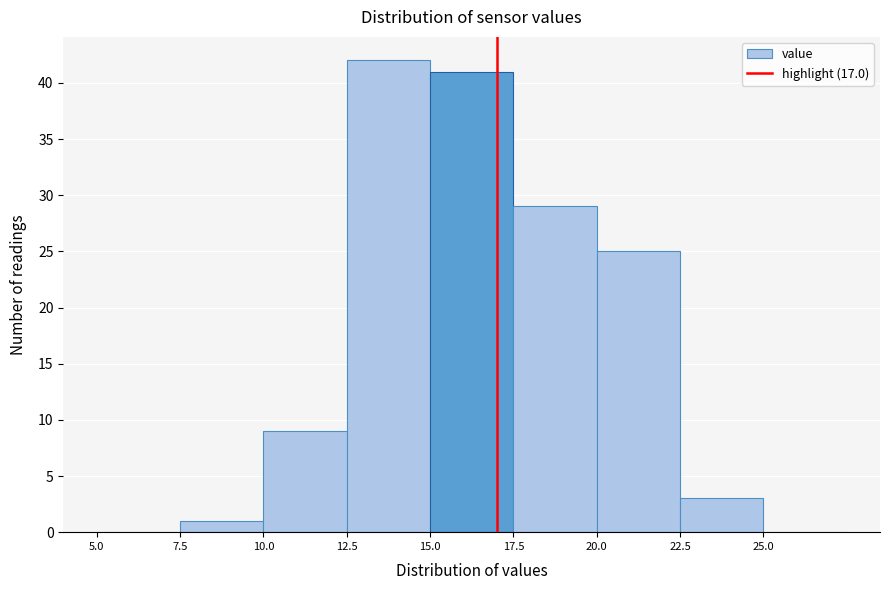

Reading left to right, list every bar in this chart as the range it spans on the x-axis followed by its height. The values are not printed on the chart, so give them approximately, as read against the axis.

5.0 to 7.5: 0
7.5 to 10.0: 1
10.0 to 12.5: 9
12.5 to 15.0: 42
15.0 to 17.5: 41
17.5 to 20.0: 29
20.0 to 22.5: 25
22.5 to 25.0: 3
25.0 to 27.5: 0